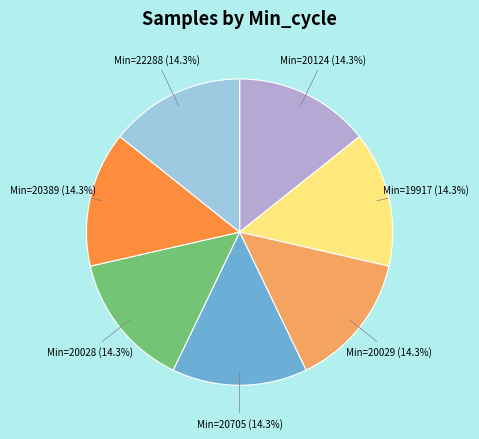

How much of the chart is everything except Min=20028?

85.7%